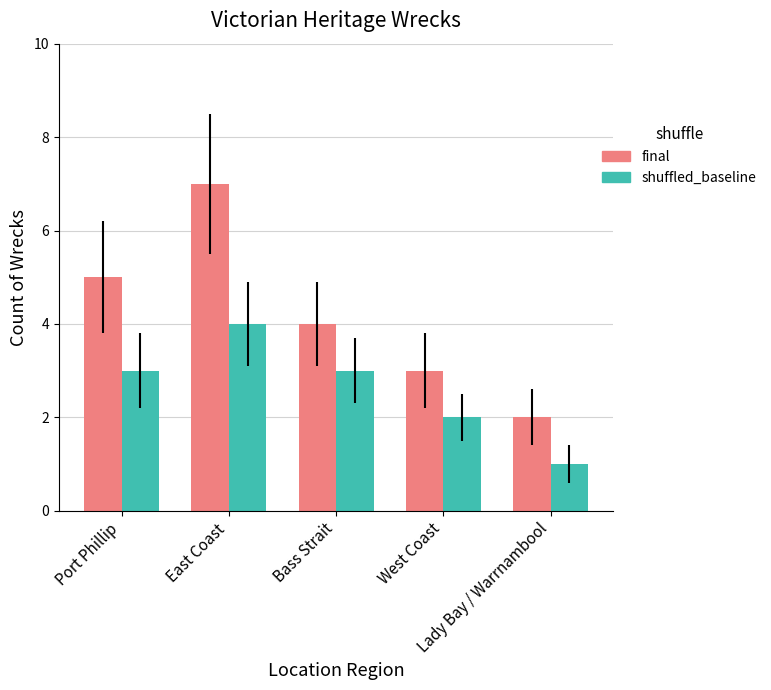

Which series changed the most between East Coast and West Coast?

final